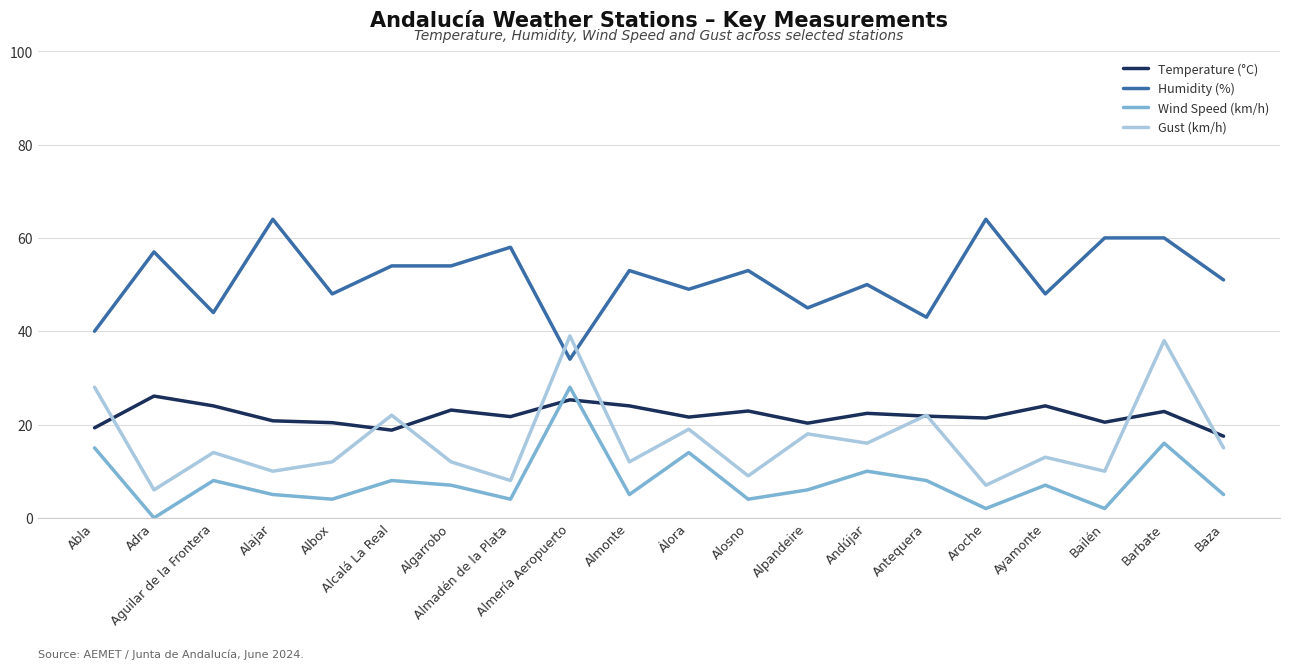

True or false: Wind Speed (km/h) and Gust (km/h) intersect in this chart.

False